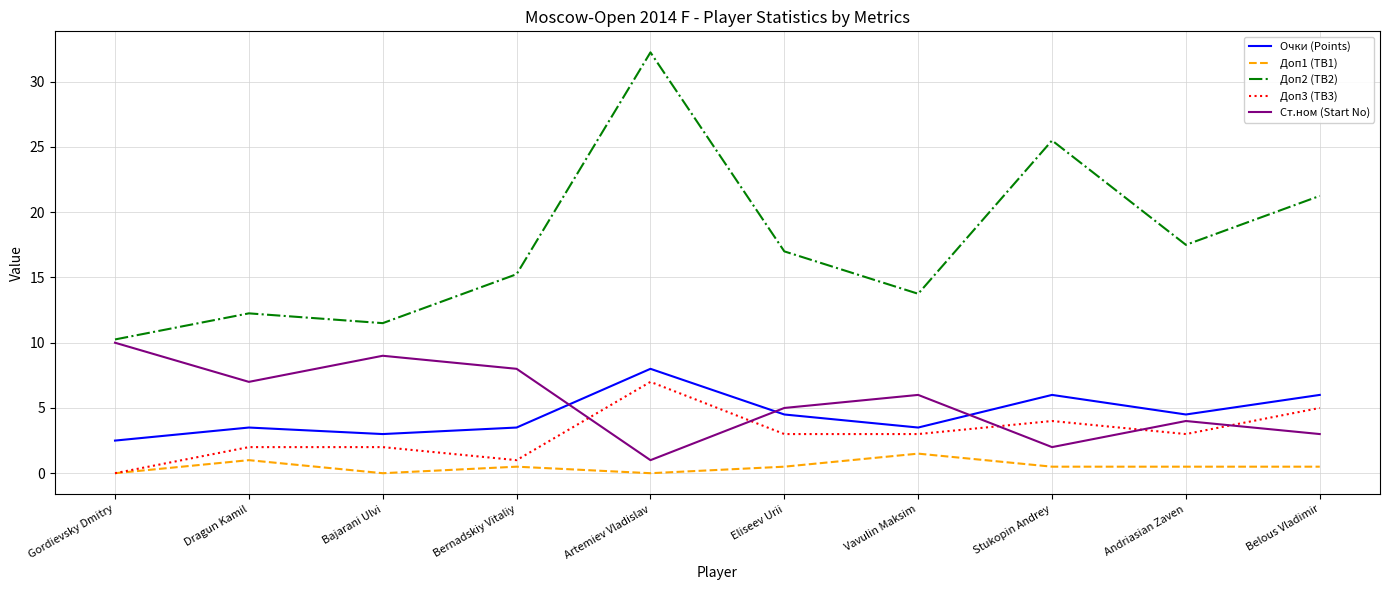

Which series has the largest range (max minus min)?

Доп2 (TB2)